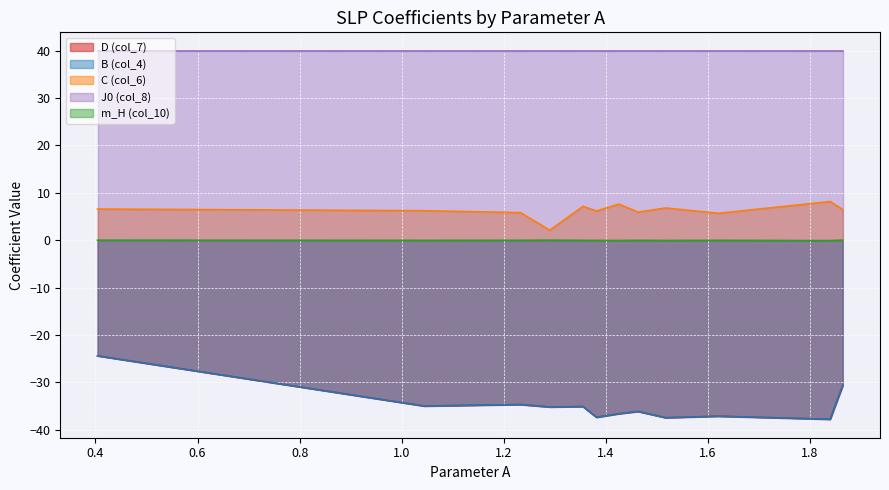

The value of C (col_6) at 1.51757916044091 is 6.8. True or false?

True